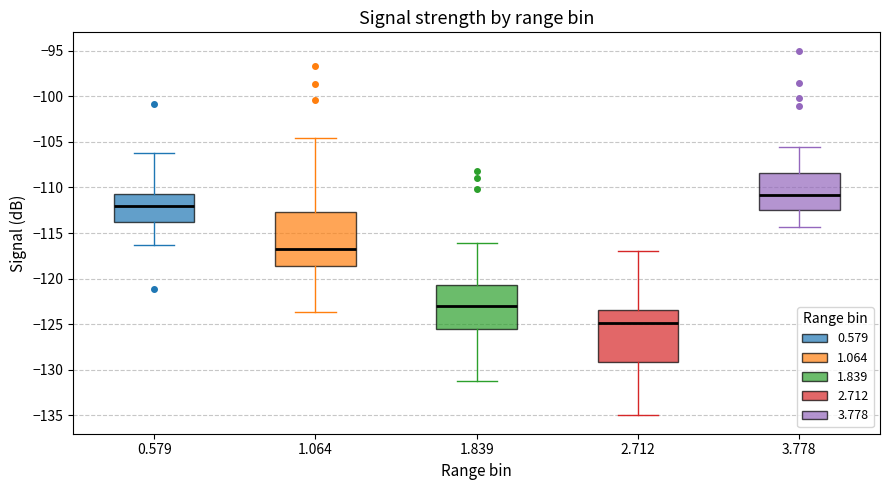

Reading left to right, transcribe this box plot: for each box, give where its median line is, the range the box spans, and where its two whiskers end, as read against the y-axis. The values are not printed on the chart, so give them approximately, as read against the axis.

0.579: median -112.0, box -114.0 to -110.5, whiskers -116.5 to -106.0
1.064: median -117.0, box -118.5 to -112.5, whiskers -123.5 to -104.5
1.839: median -123.0, box -125.5 to -120.5, whiskers -131.0 to -116.0
2.712: median -125.0, box -129.0 to -123.5, whiskers -135.0 to -117.0
3.778: median -111.0, box -112.5 to -108.5, whiskers -114.5 to -105.5